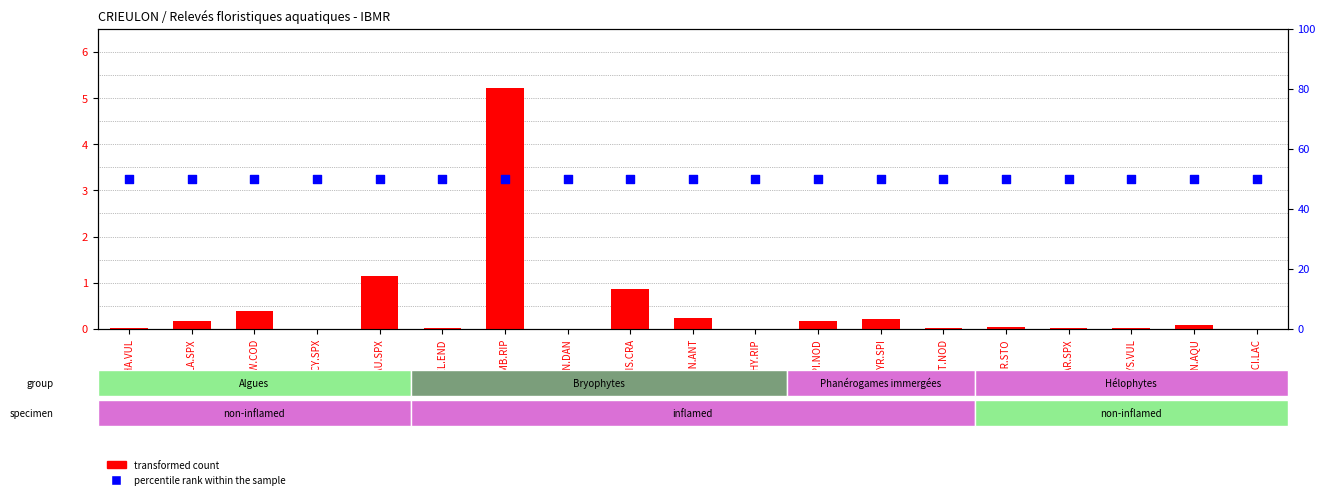

What is the total value across all series at SCY.SPX?

50.0